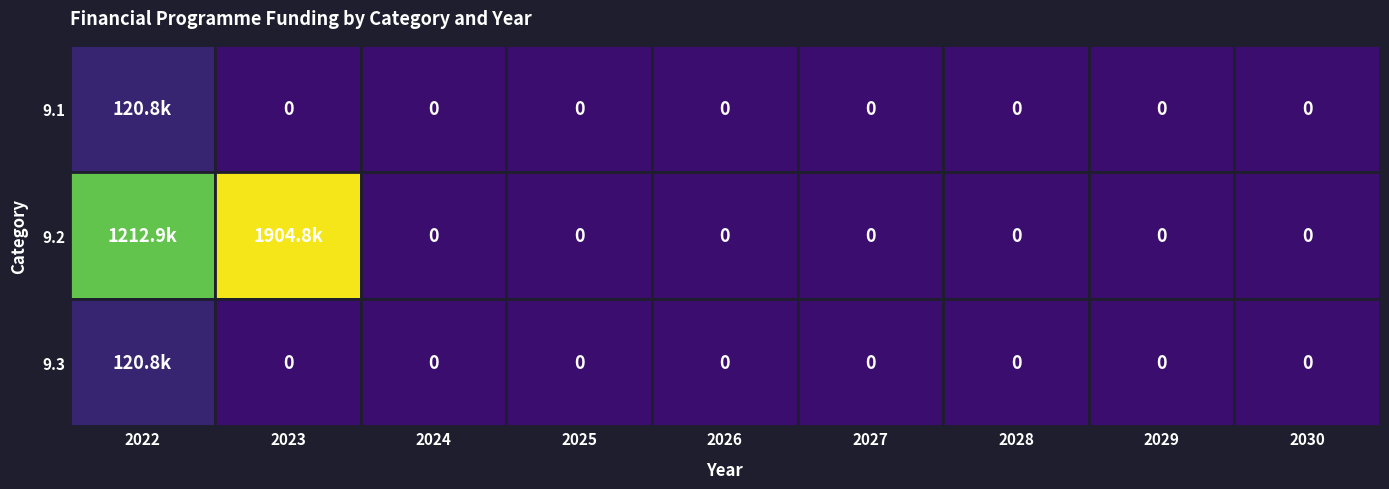

What is the average value of the 9.2 series?

346409